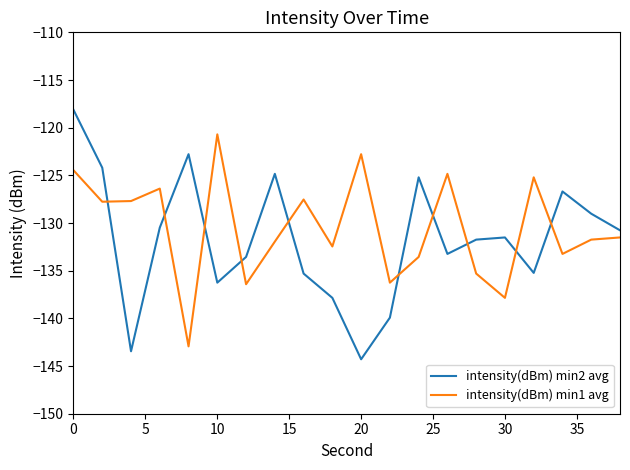

Which series has the largest range (max minus min)?

intensity(dBm) min2 avg